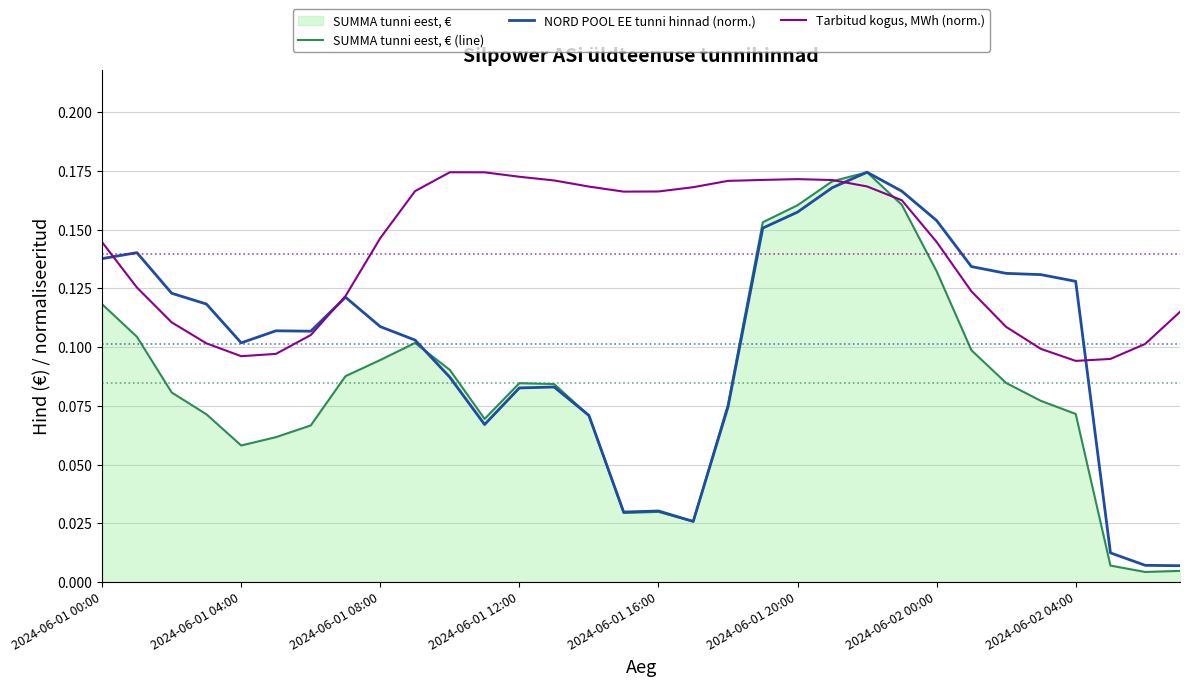

How many data points does each series have?

32